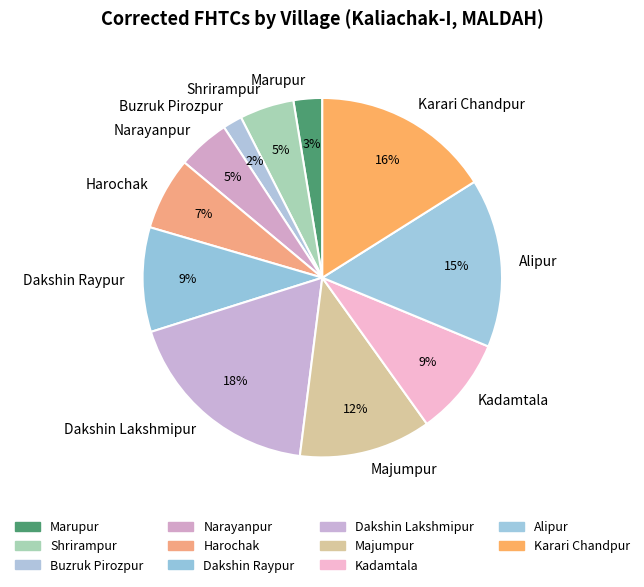

Does Alipur represent more than half of the total?

No